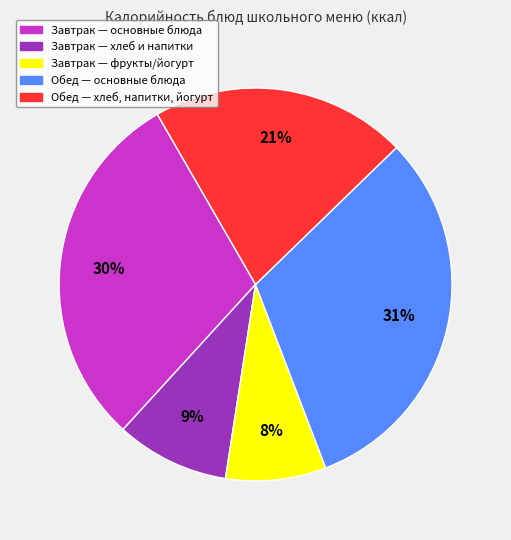

Is there any slice that represents more than half of the pie?

No